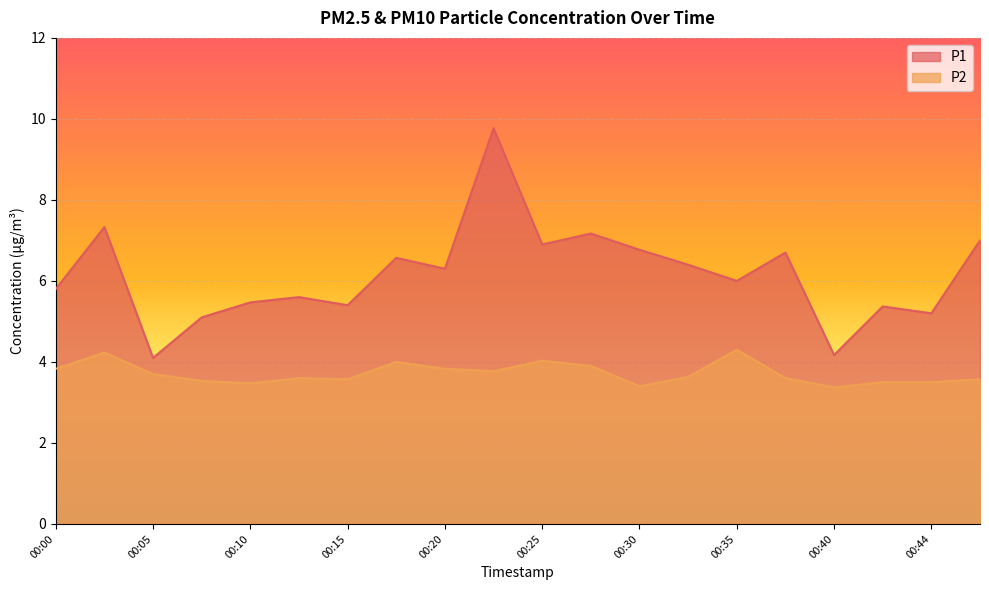

At which label does P1 reach its peak?

00:22